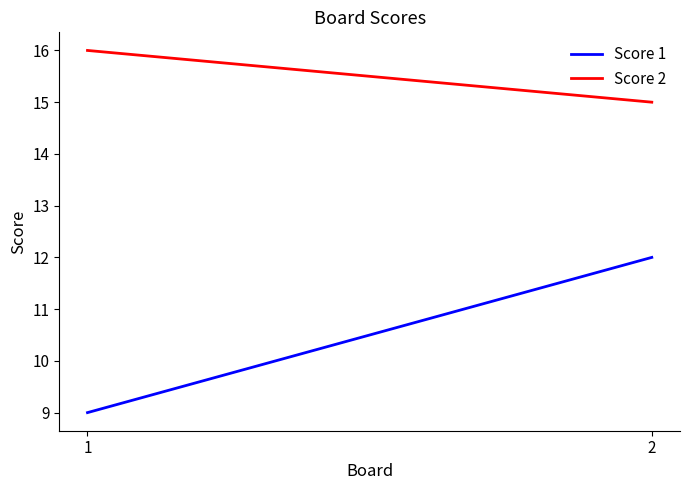

Reading left to right, transcribe all the data shown in this chart.

Score 1: 9	12
Score 2: 16	15